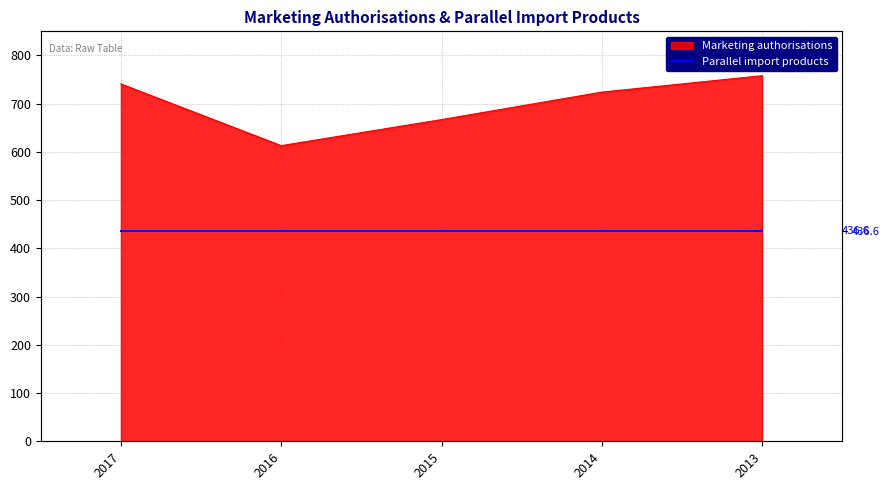

Where does the data first go above 724?

2017